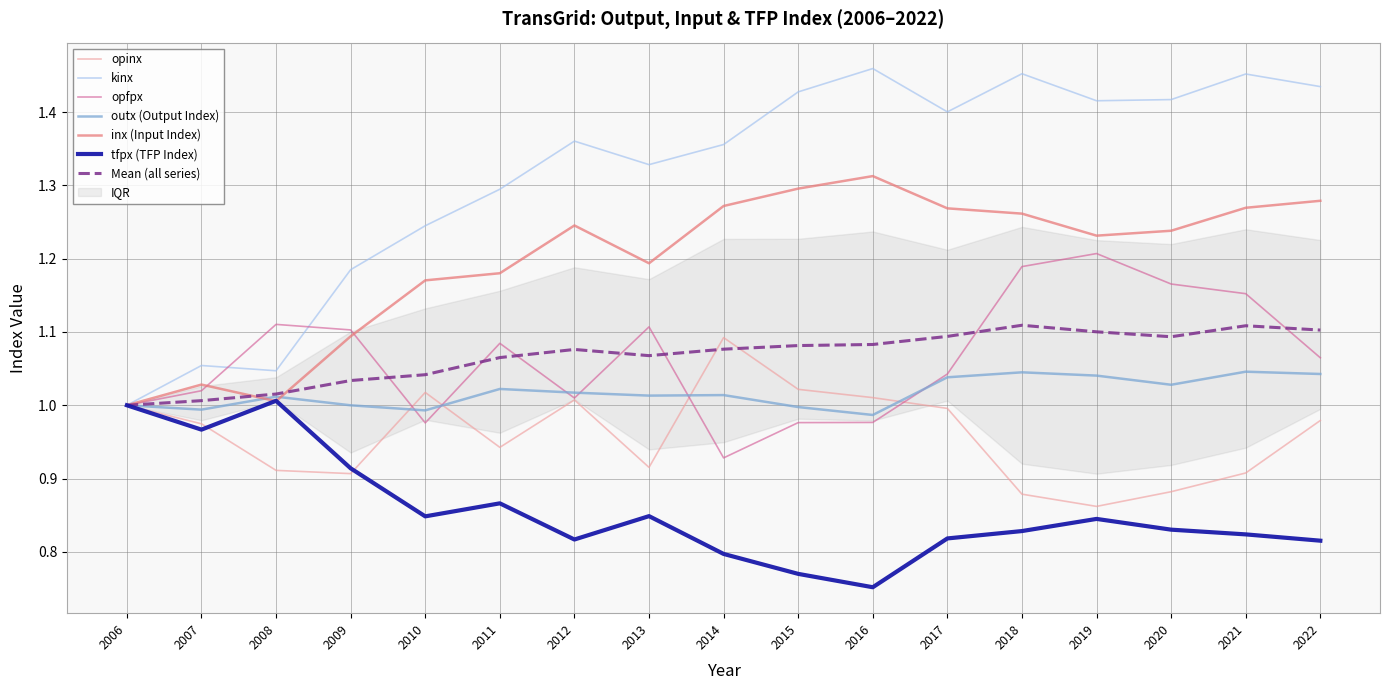

What is the value of the opfpx point at the 16th from the left?

1.2